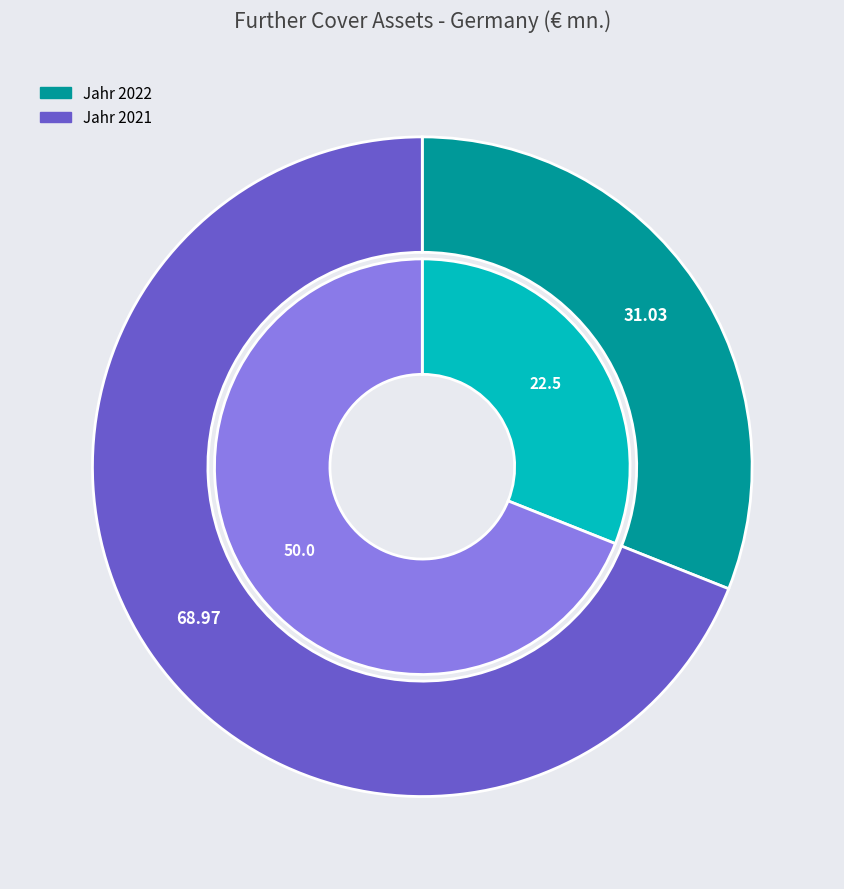

How many slices are in this pie chart?

2